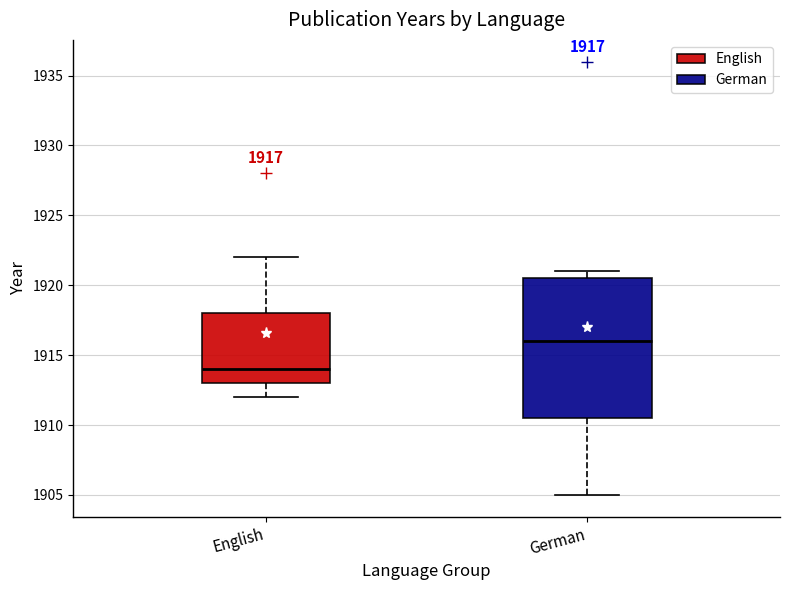

Which box has the highest median line?

German